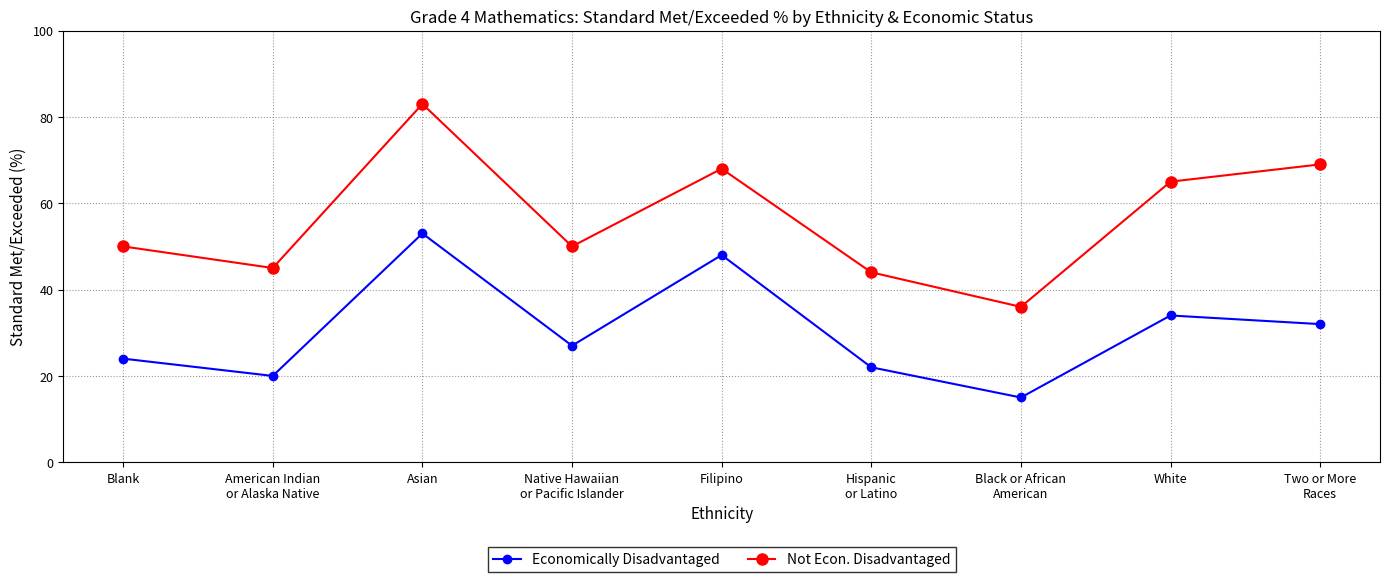

Rank the series by their average value, from highest to lowest.

Not Econ. Disadvantaged, Economically Disadvantaged